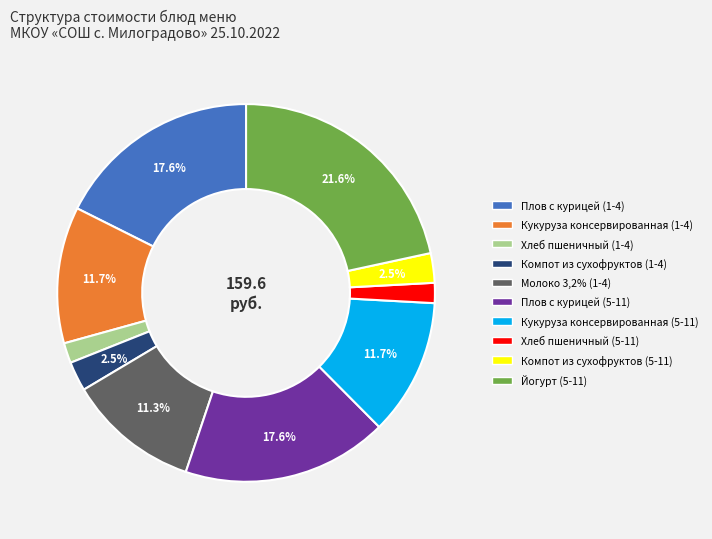

How many segments does this pie chart have?

10